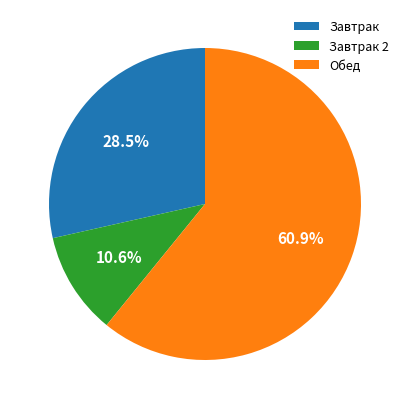

Is the sum of Завтрак 2 and Обед greater than half?

Yes